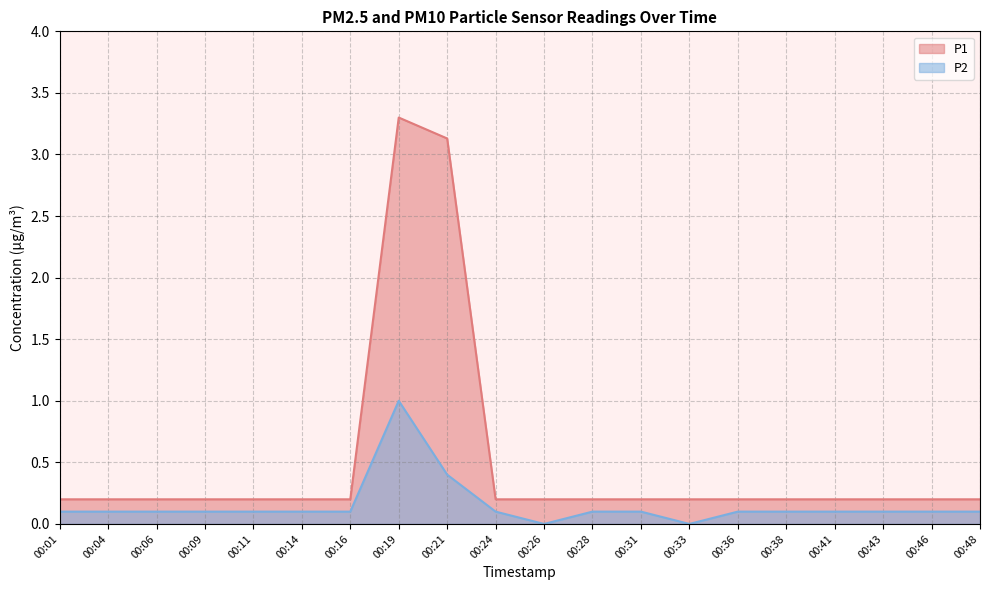

At how many categories does at least one series exceed 1?

2